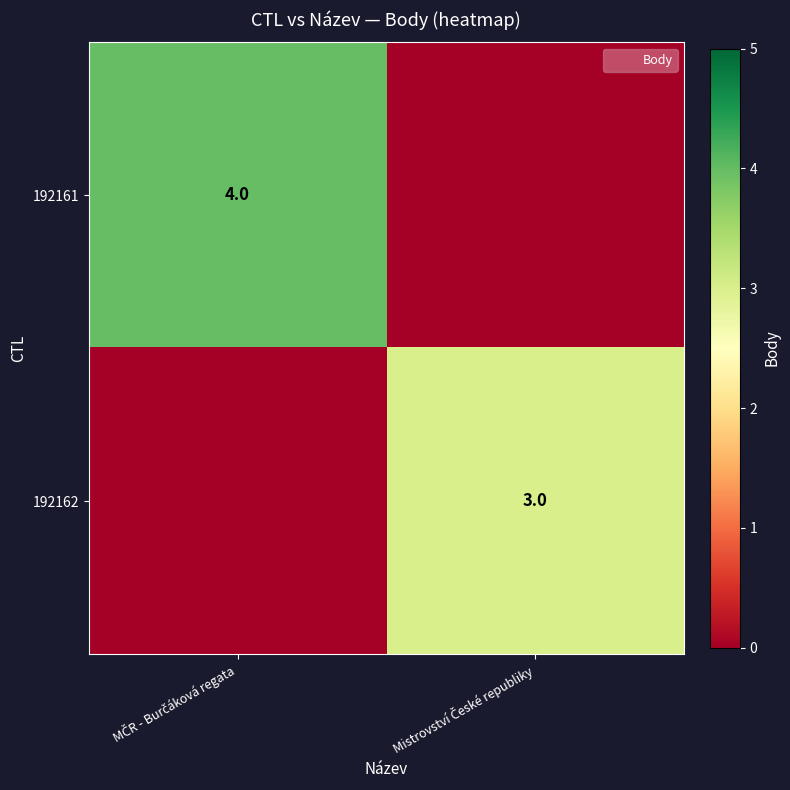

Is it true that 192162 equals -1 at MČR - Burčáková regata?

False